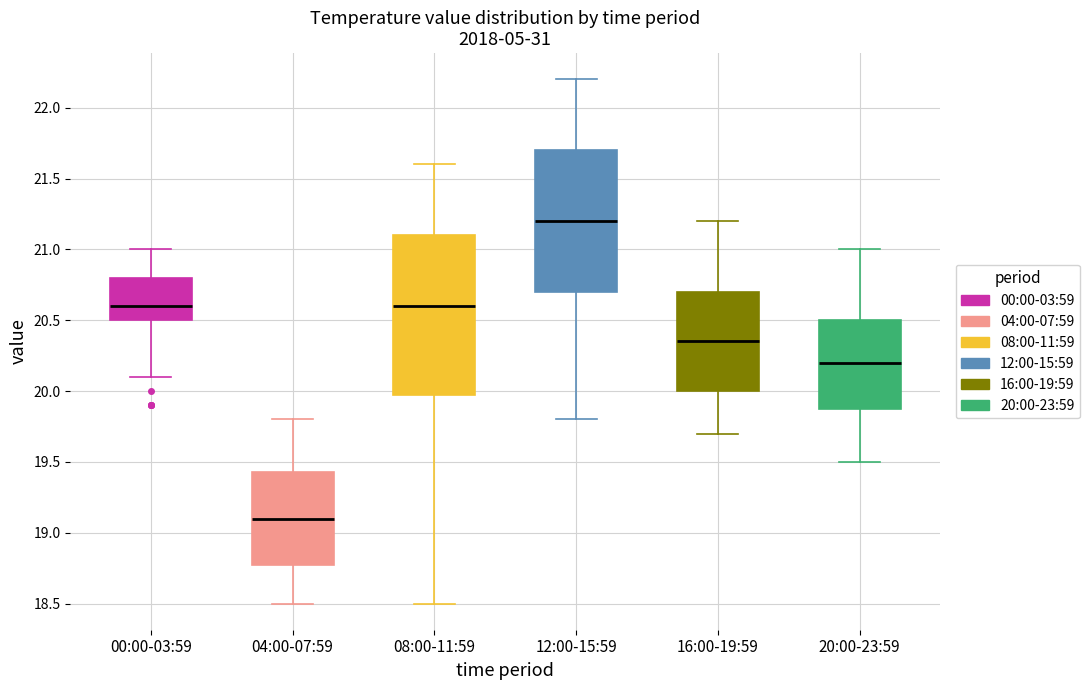

Which box has the highest median line?

12:00-15:59